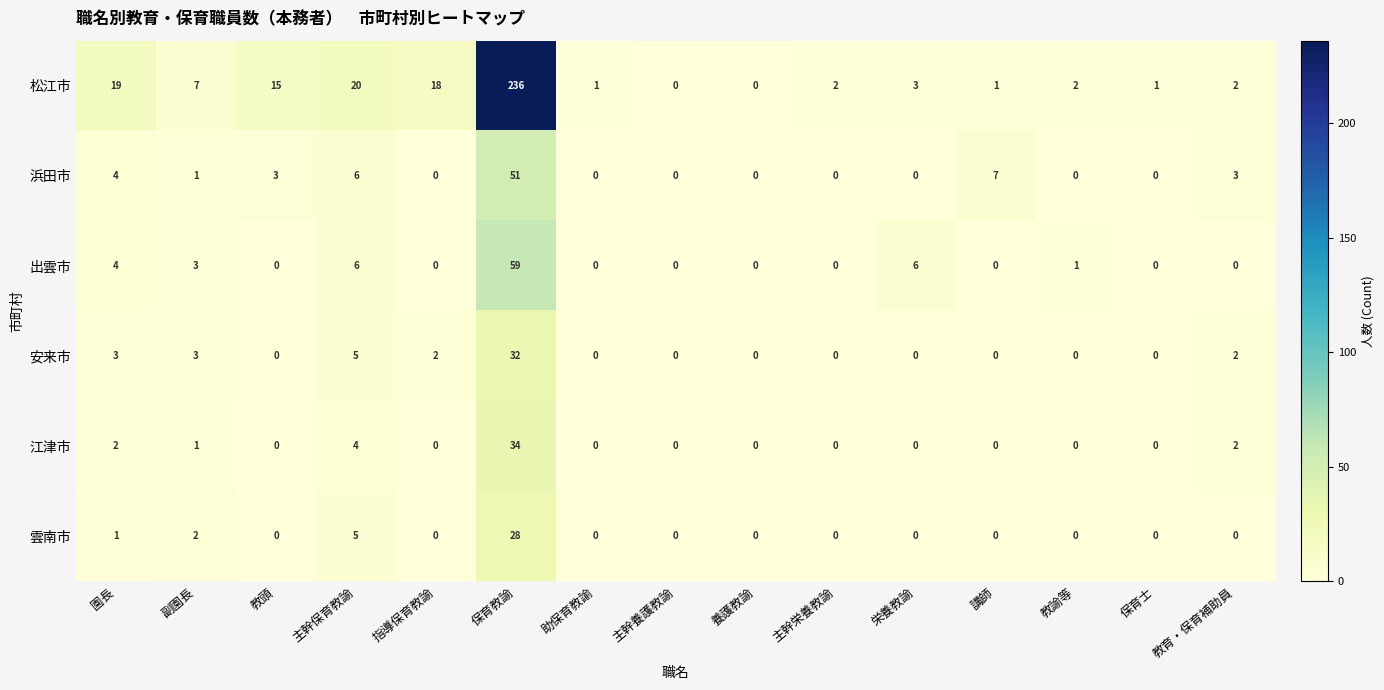

What is the greatest value displayed?

236